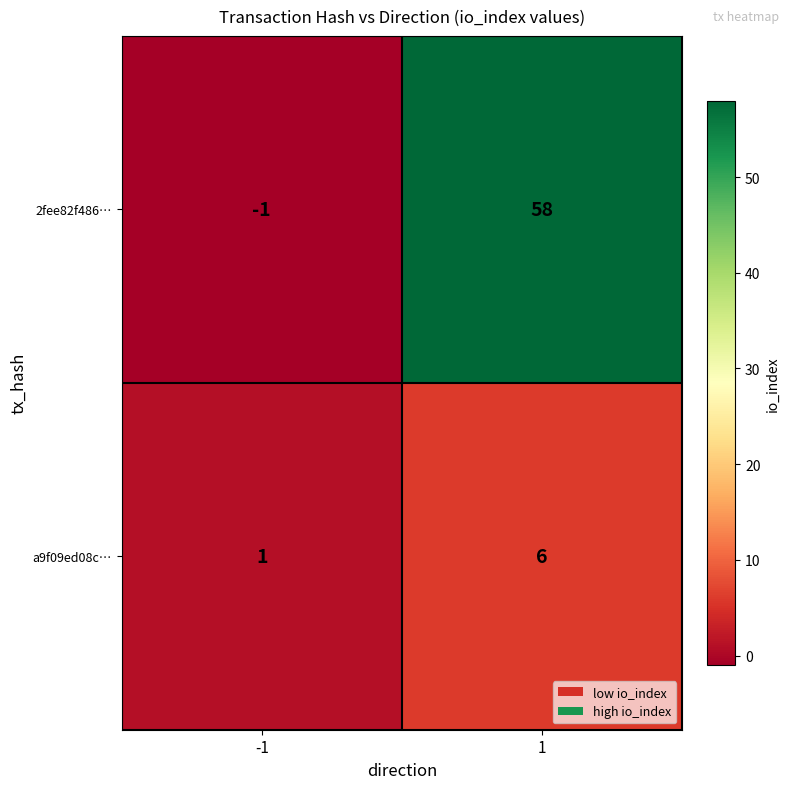

At 1, list the series in order from smallest to largest.

a9f09ed08c…, 2fee82f486…